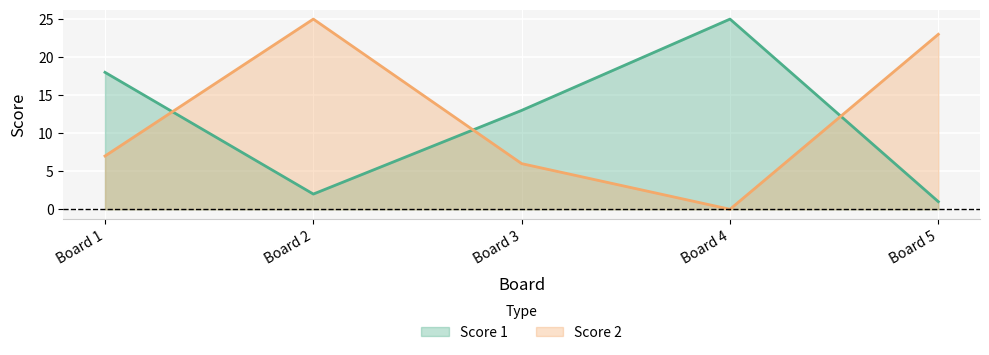

Which series has the largest total across all categories?

Score 2